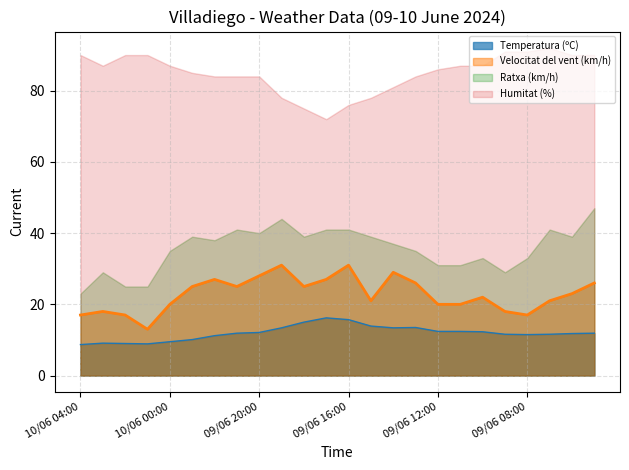

In Temperatura (ºC), how many points are higher than both neighbors (excluding endpoints)?

3